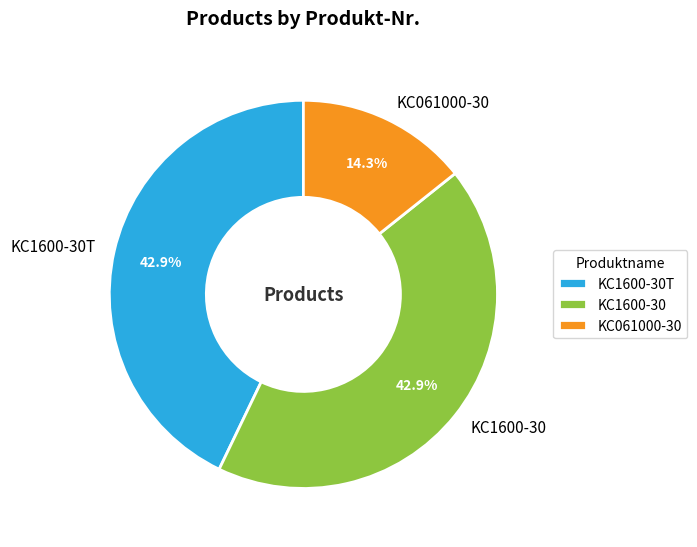

What is the smallest slice in the pie chart?

KC061000-30